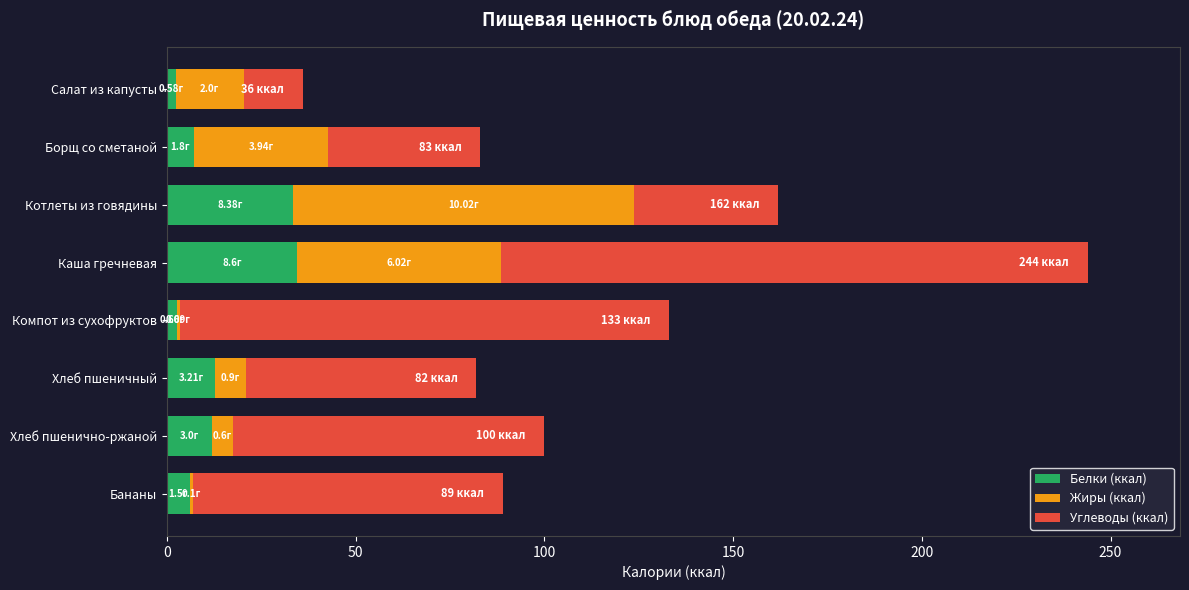

At which category is the sum across all series the highest?

Каша гречневая